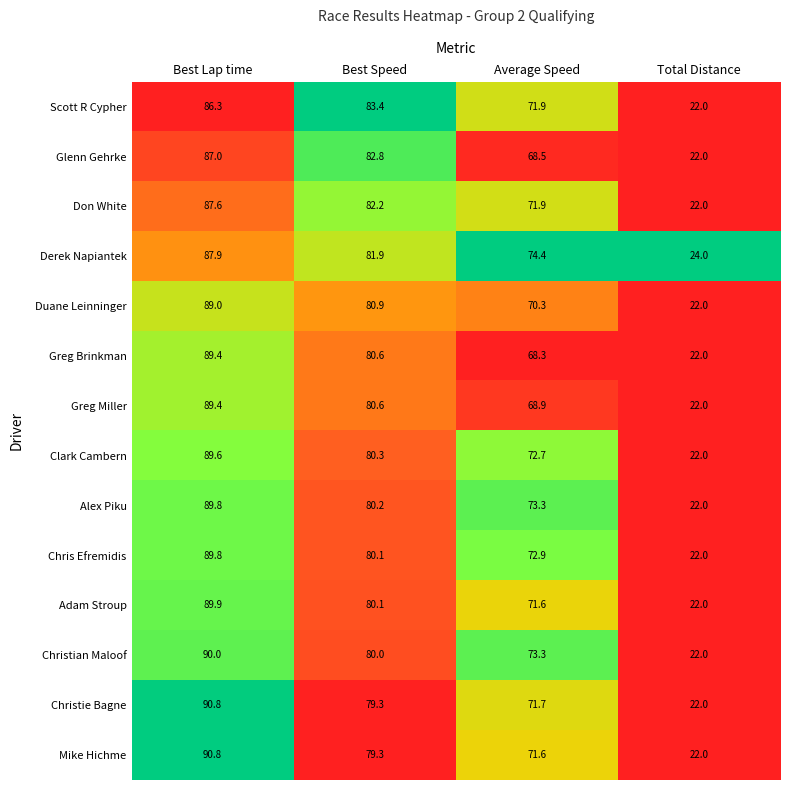

Where does the Christian Maloof series first go above 80?

Best Lap time